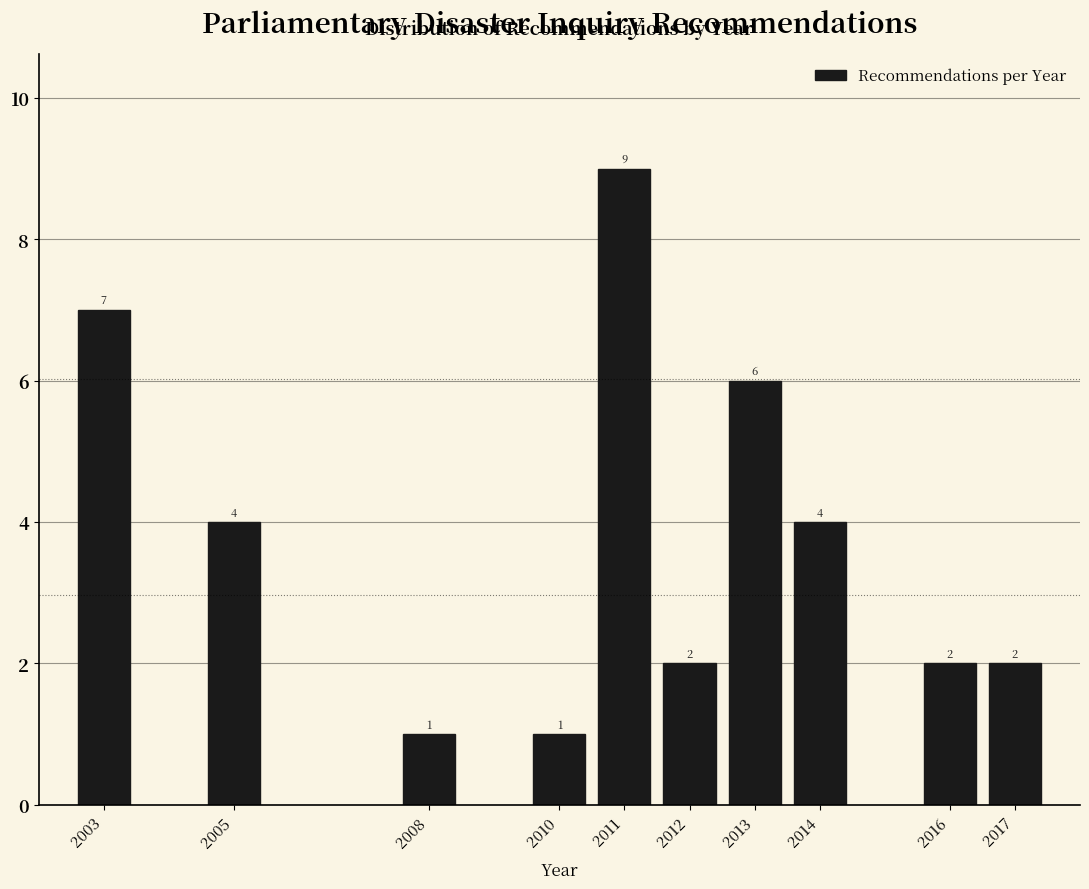

Reading left to right, transcribe all the data shown in this chart.

2003=7	2005=4	2008=1	2010=1	2011=9	2012=2	2013=6	2014=4	2016=2	2017=2